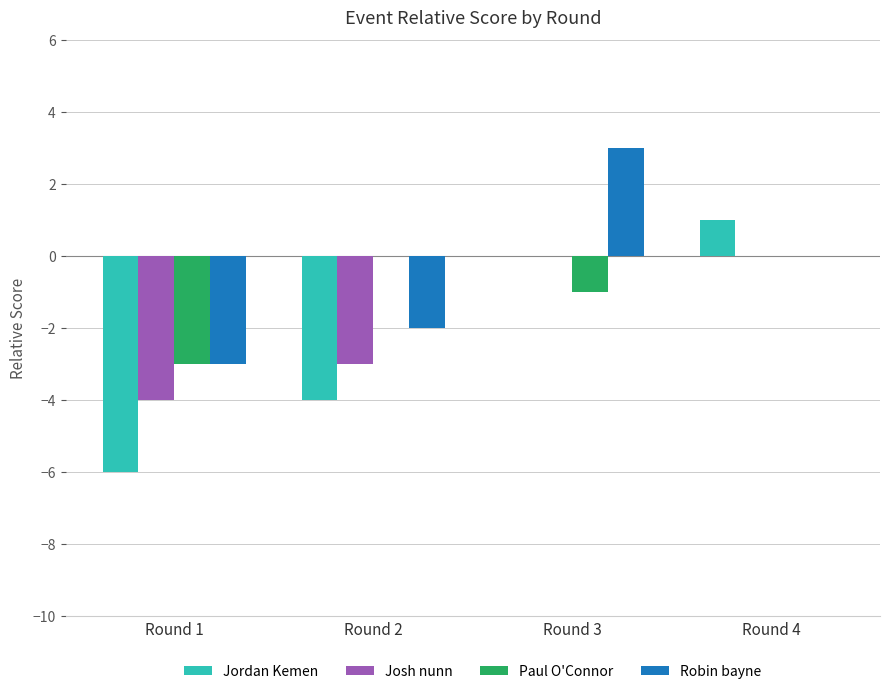

True or false: Josh nunn has a value of -6 at Round 1.

False